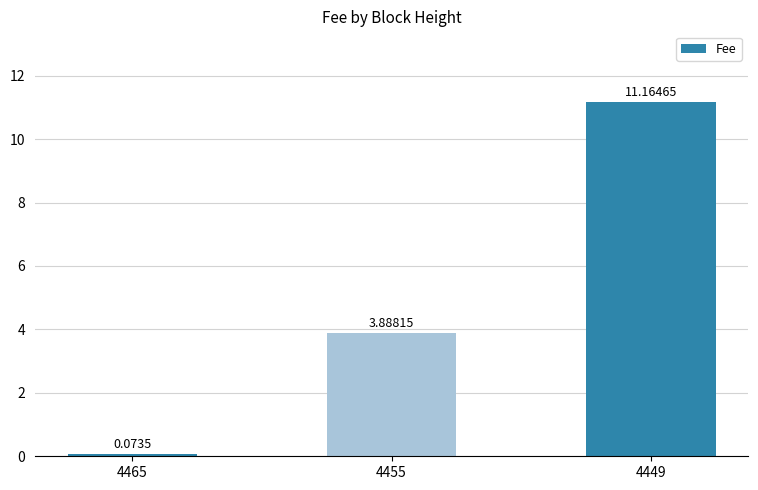

Does the chart contain any negative values?

No